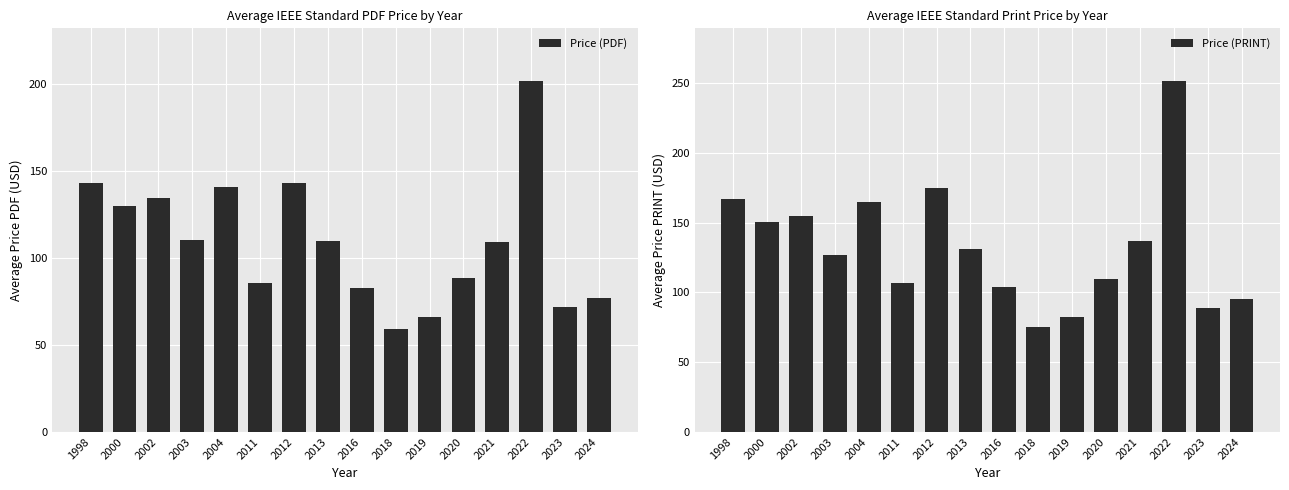

How many values in the Price (PDF) series are below 110?

8